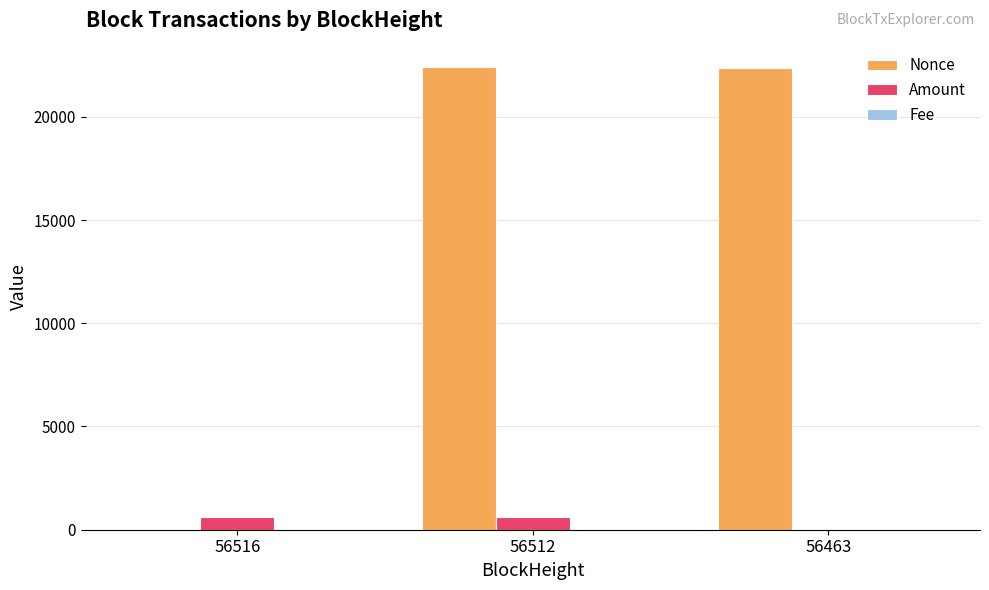

At which label does Nonce first exceed 22380?

56512